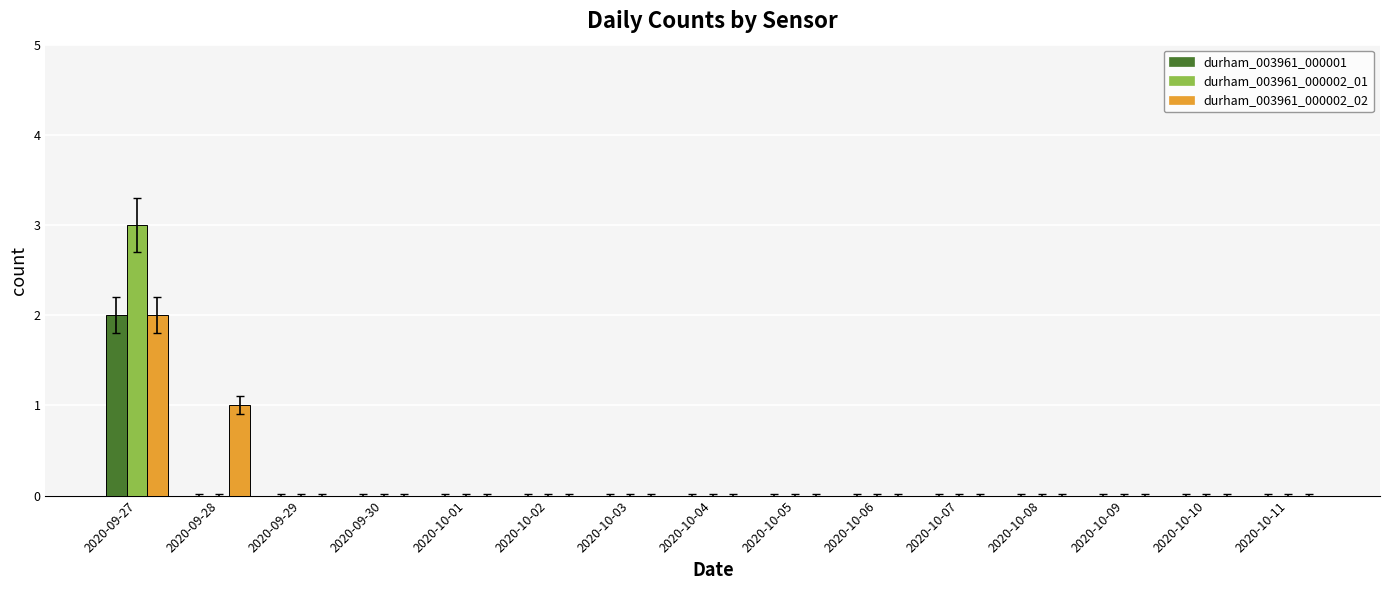

Is it true that durham_003961_000002_02 equals -1 at 2020-09-30?

False